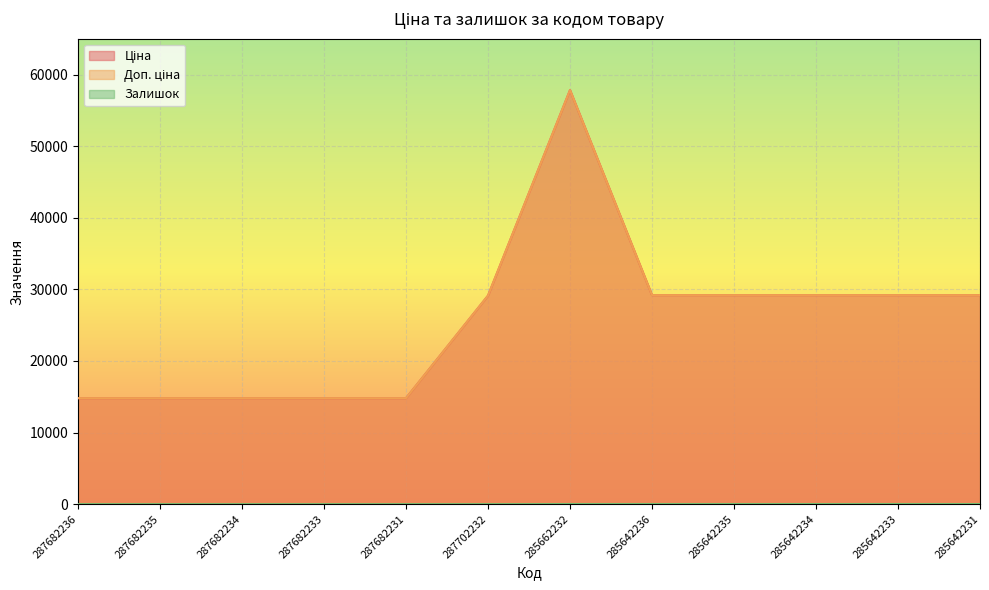

Reading left to right, list all the values displayed in this chart.

Ціна: 14800.8	14800.8	14800.8	14800.8	14800.8	29119.2	57826.2	29188.5	29188.5	29188.5	29188.5	29188.5
Доп. ціна: 14800.8	14800.8	14800.8	14800.8	14800.8	29119.2	57826.2	29188.5	29188.5	29188.5	29188.5	29188.5
Залишок: 0.0	0.0	0.0	0.0	0.0	0.0	16.0	16.0	16.0	14.0	18.0	13.0